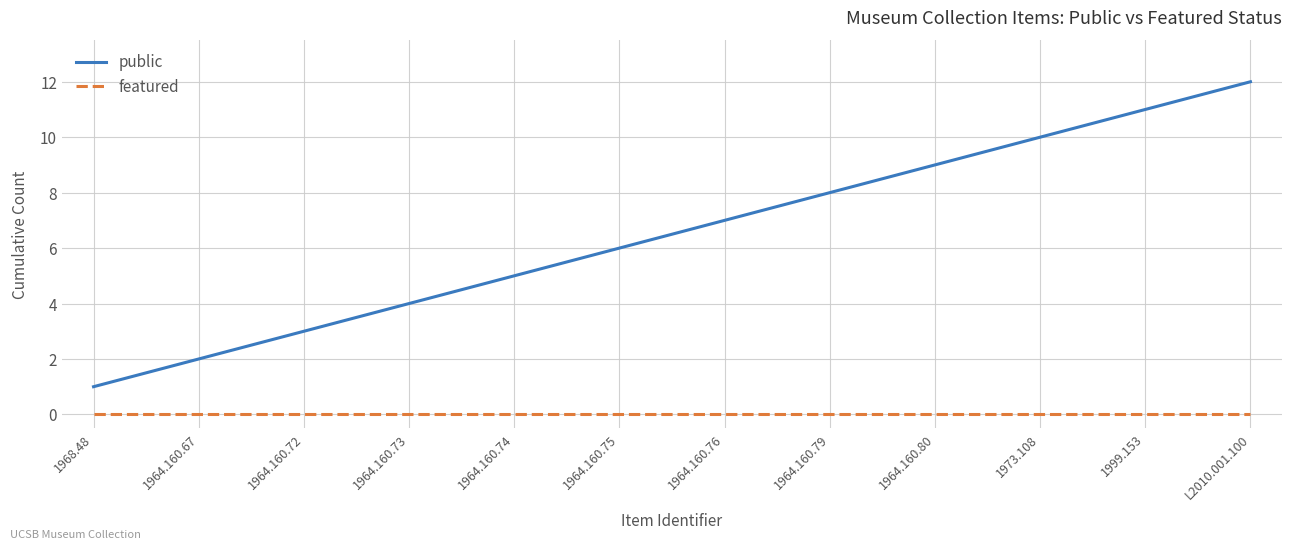

What position from the left is 1964.160.72?

3